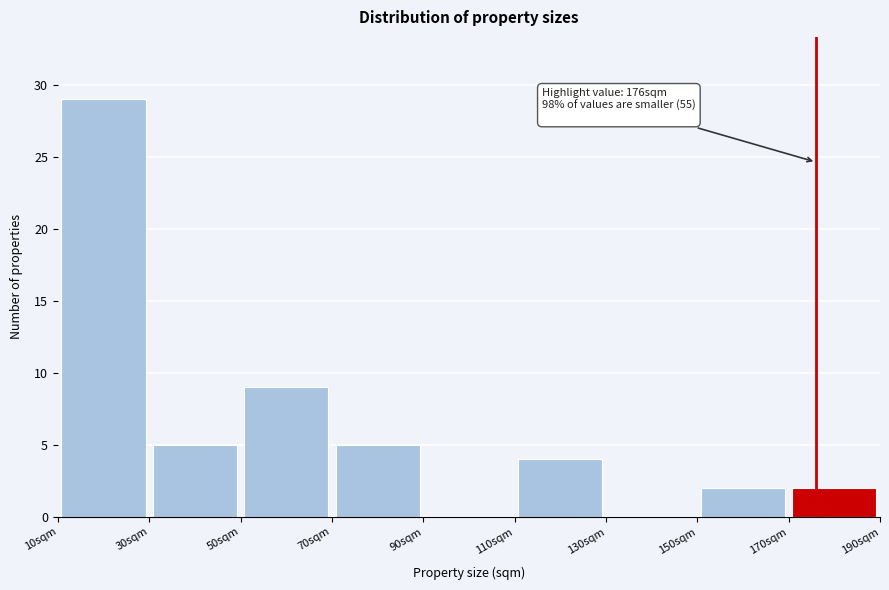

Which range on the x-axis has the tallest bar?

10 to 30